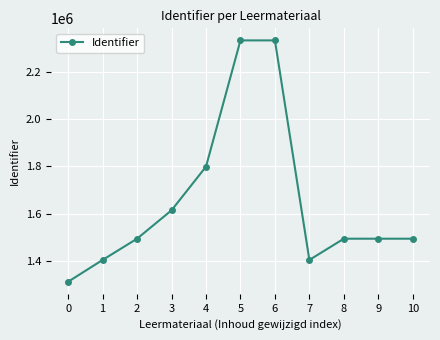

True or false: there are more than 2 points higher than both neighbors.

False